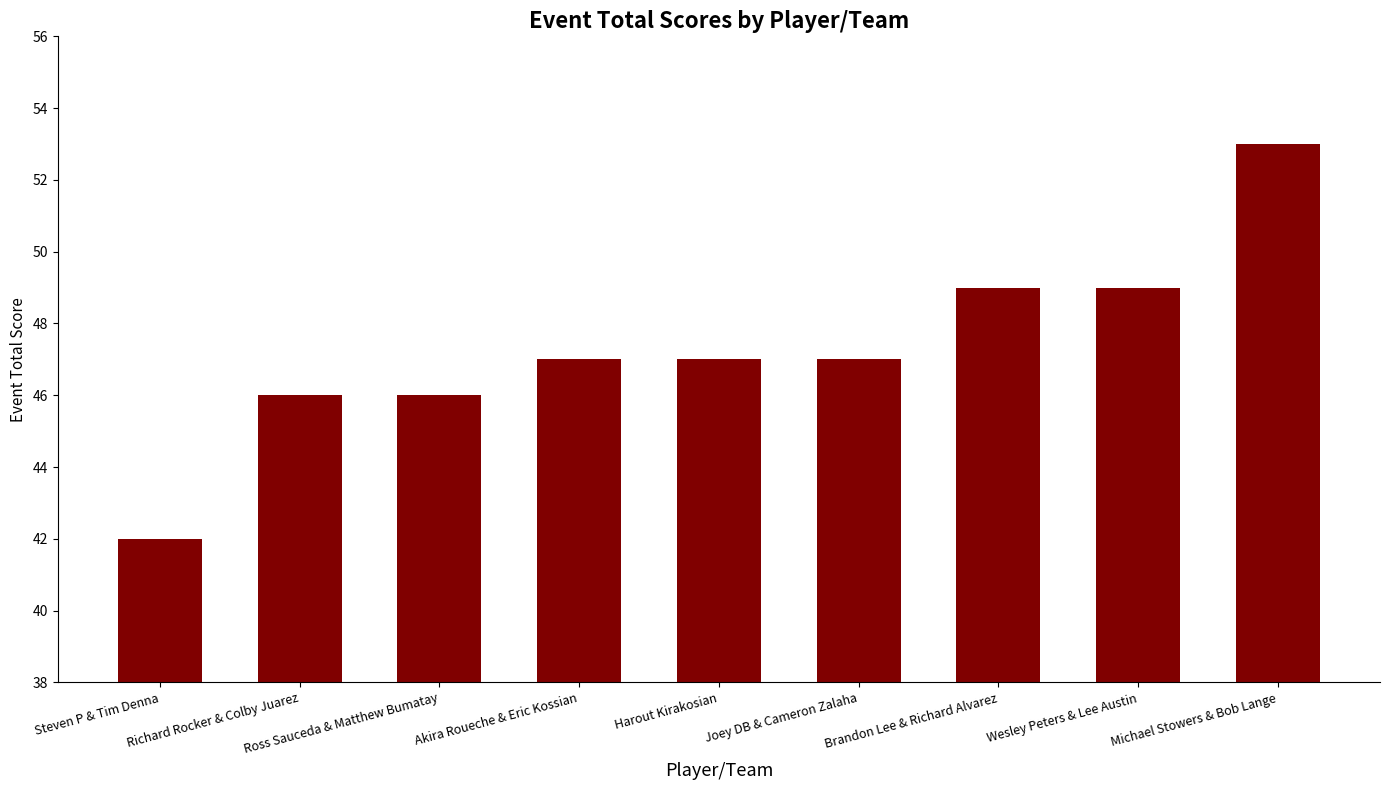

Between Wesley Peters & Lee Austin and Akira Roueche & Eric Kossian, which is larger?

Wesley Peters & Lee Austin